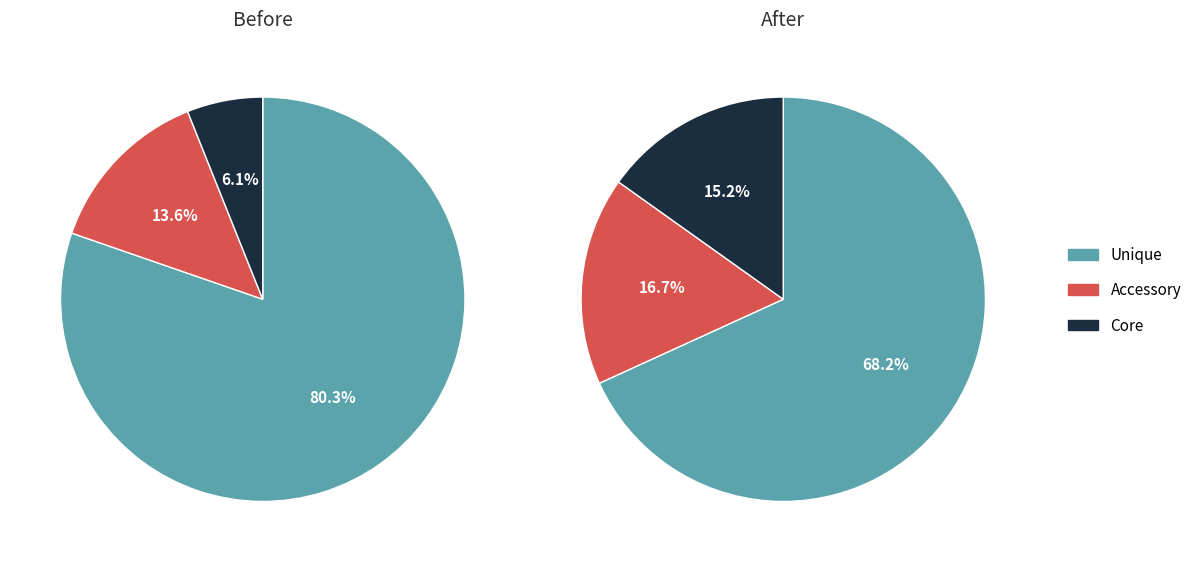

To the nearest percent, what is the average slice percentage?

50%